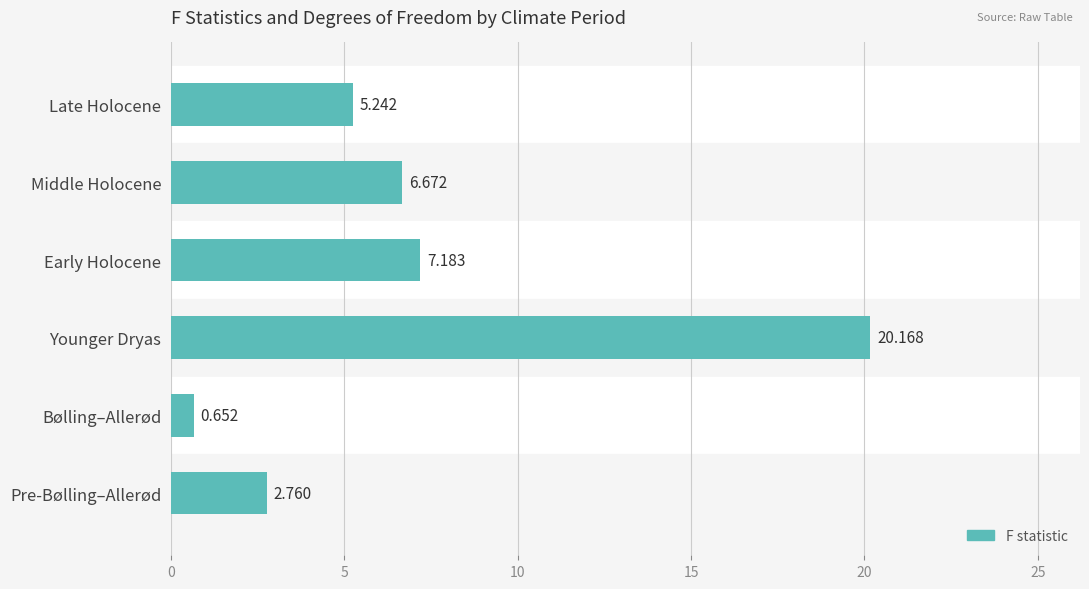

How many bars are there in total?

6